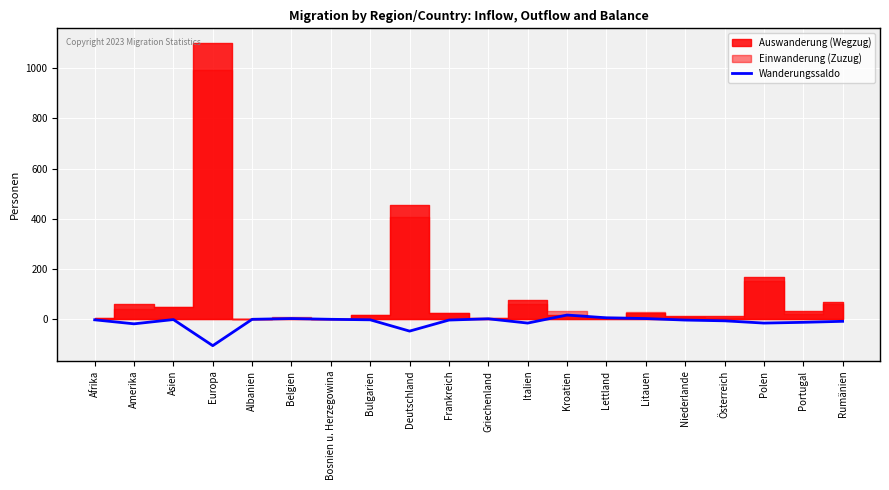

What is the difference between the maximum and minimum values?

122